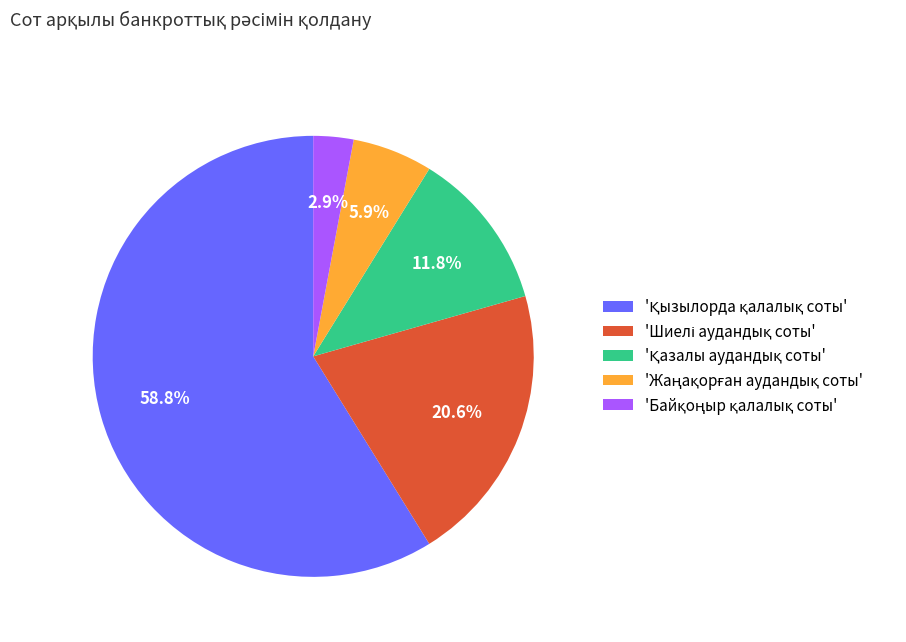

Is there any slice that represents more than half of the pie?

Yes